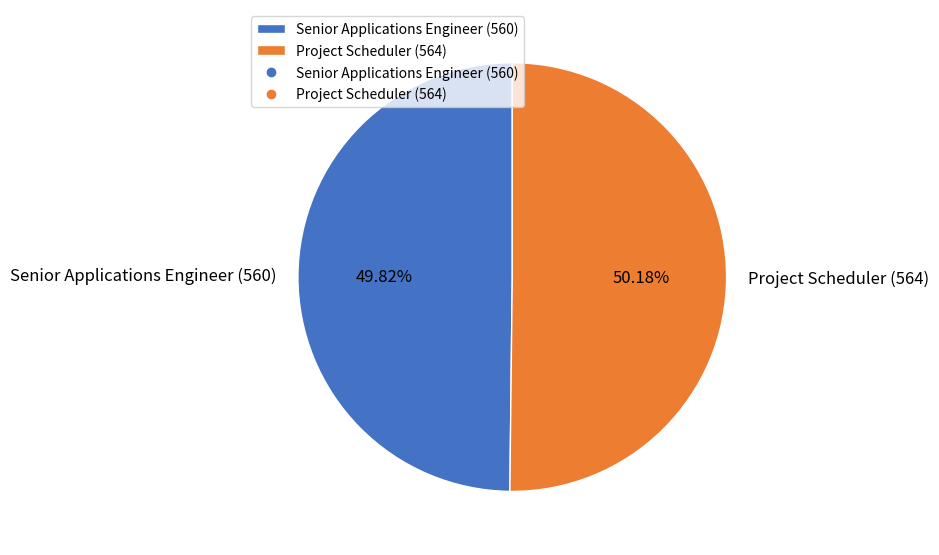

What portion of the pie excludes Senior Applications Engineer (560)?

50.2%